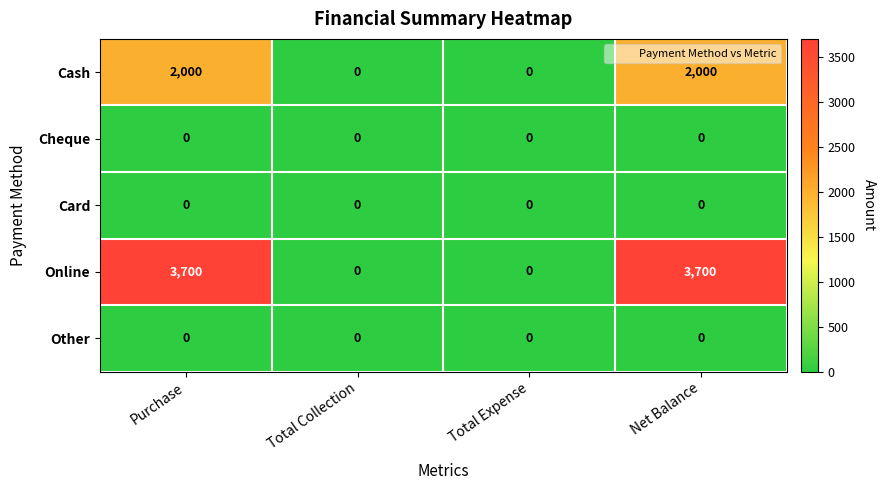

What is the maximum value for Online?

3700